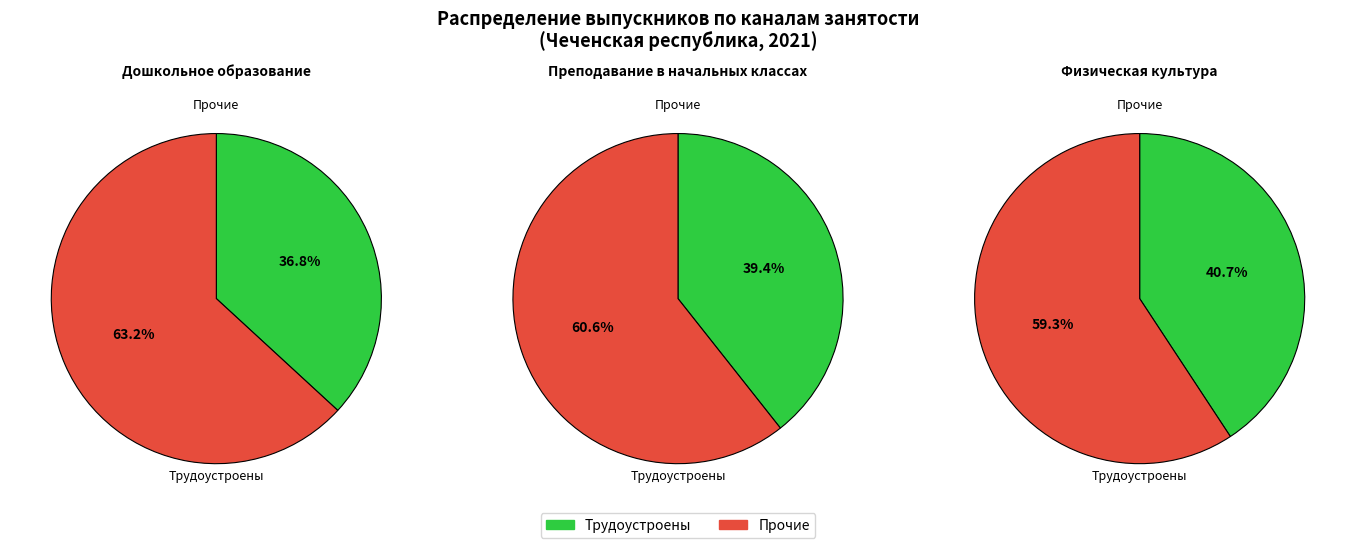

To the nearest percent, what portion does Физическая культура represent?

14%